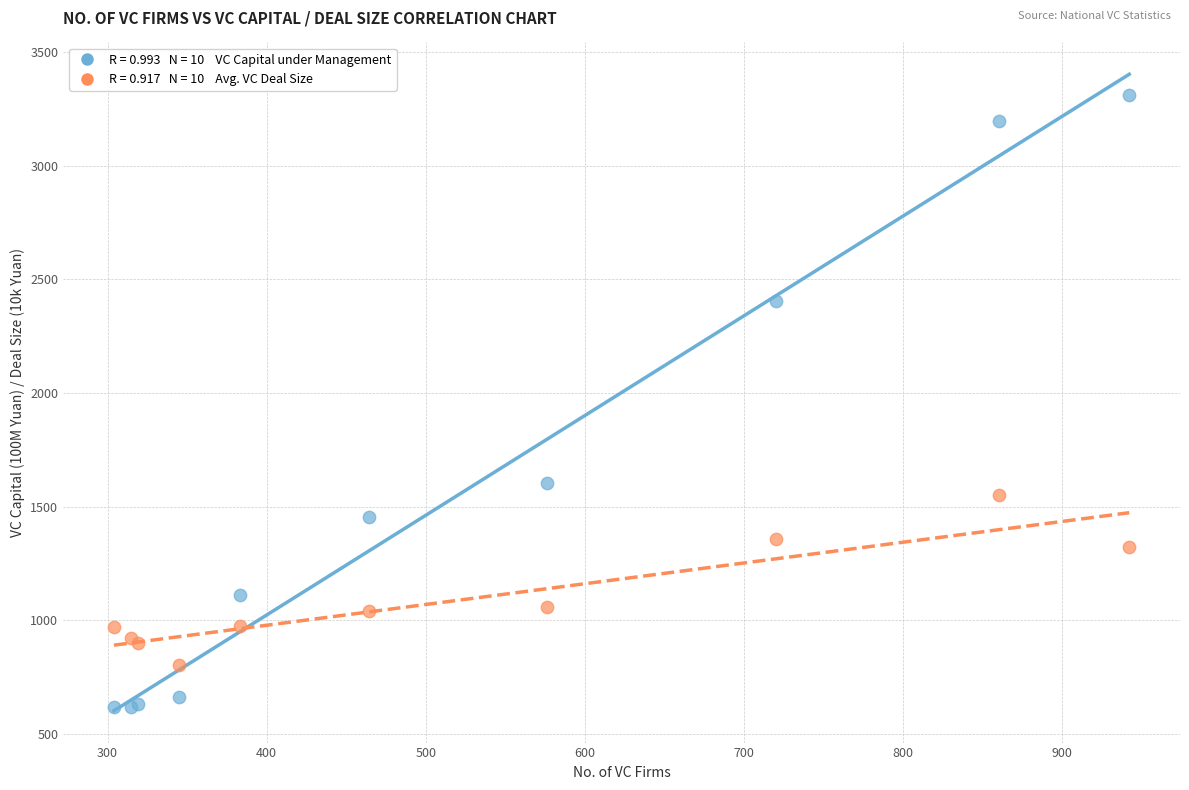

Across all series, what Y value is closest to 1964?

1605.1